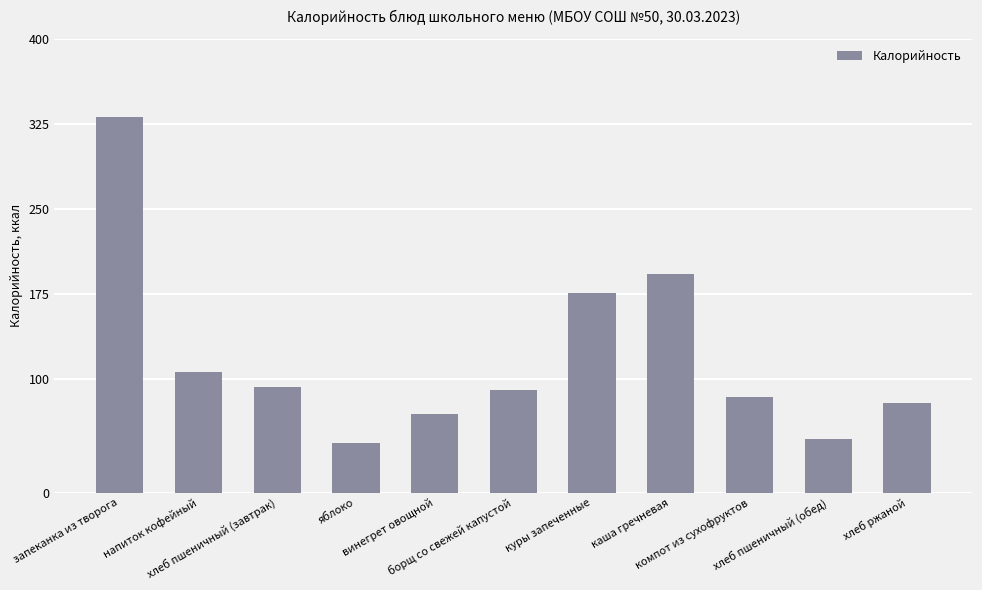

How many series are shown in this chart?

1